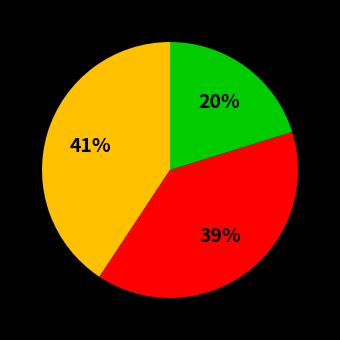

Is there any slice that represents more than half of the pie?

No